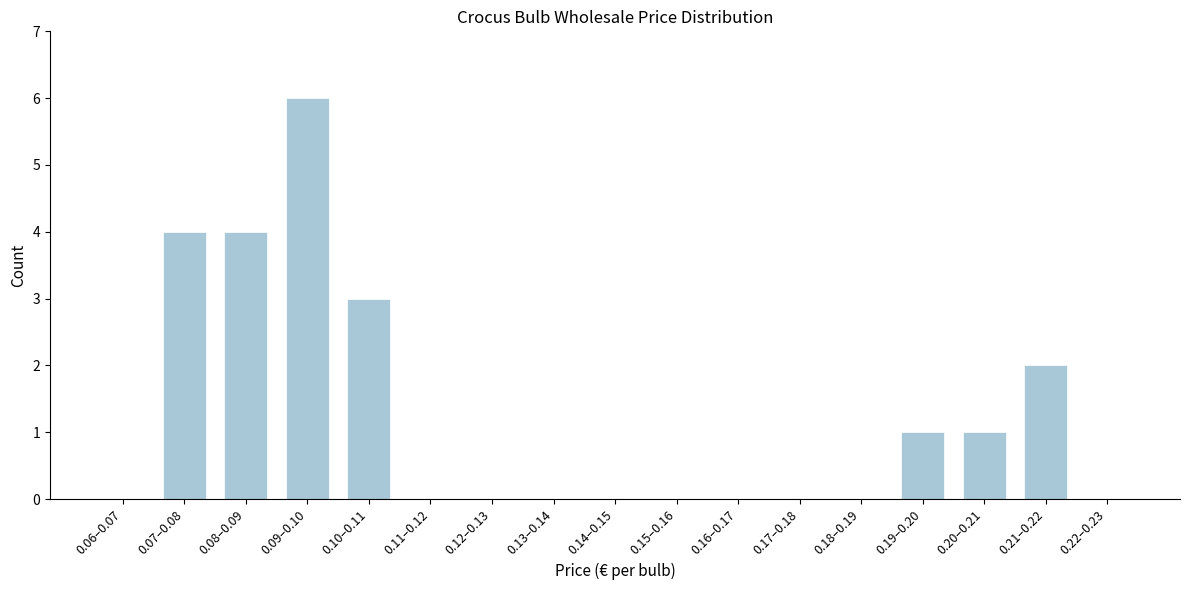

Reading left to right, extract all data points from this chart.

0.06–0.07=0	0.07–0.08=4	0.08–0.09=4	0.09–0.10=6	0.10–0.11=3	0.11–0.12=0	0.12–0.13=0	0.13–0.14=0	0.14–0.15=0	0.15–0.16=0	0.16–0.17=0	0.17–0.18=0	0.18–0.19=0	0.19–0.20=1	0.20–0.21=1	0.21–0.22=2	0.22–0.23=0